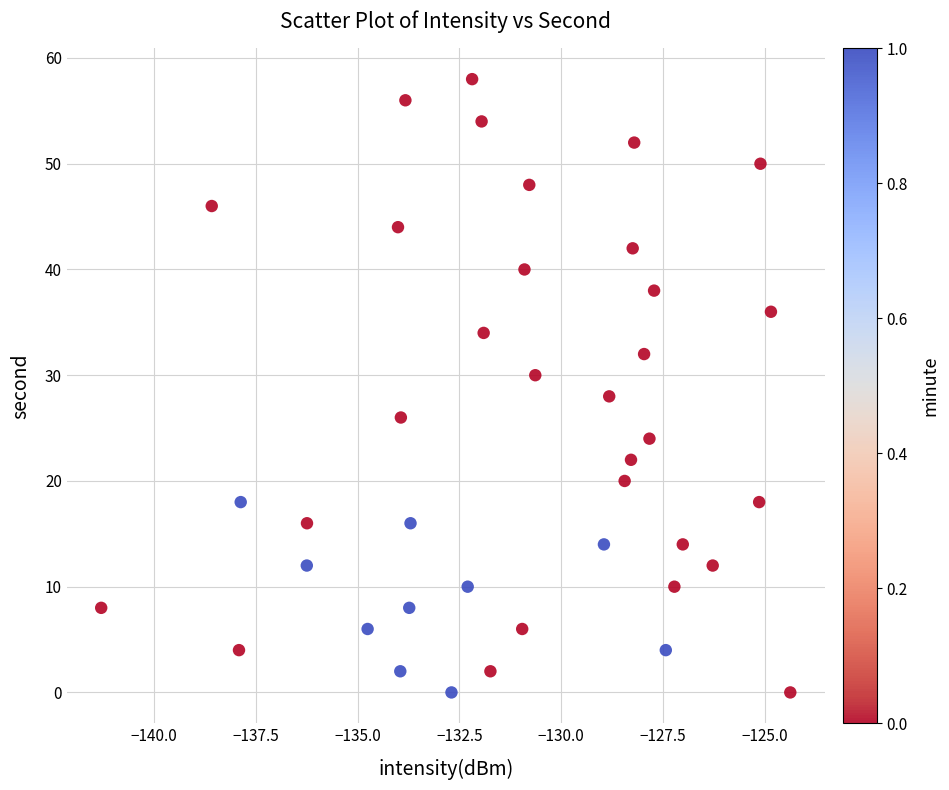

What is the range of Y values (max minus min)?

58